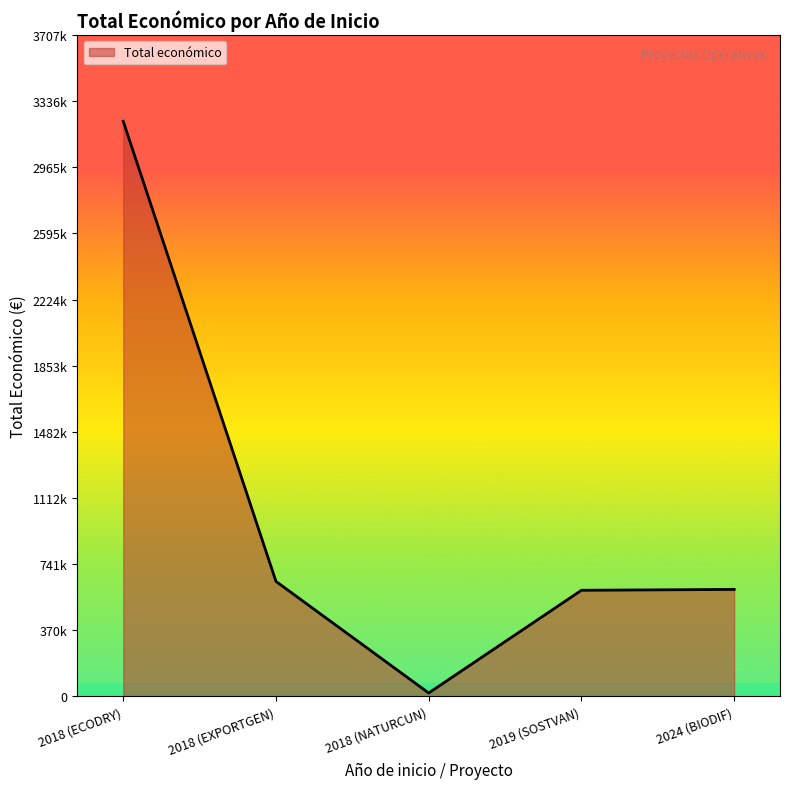

How many points are lower than both their immediate neighbors (excluding endpoints)?

1